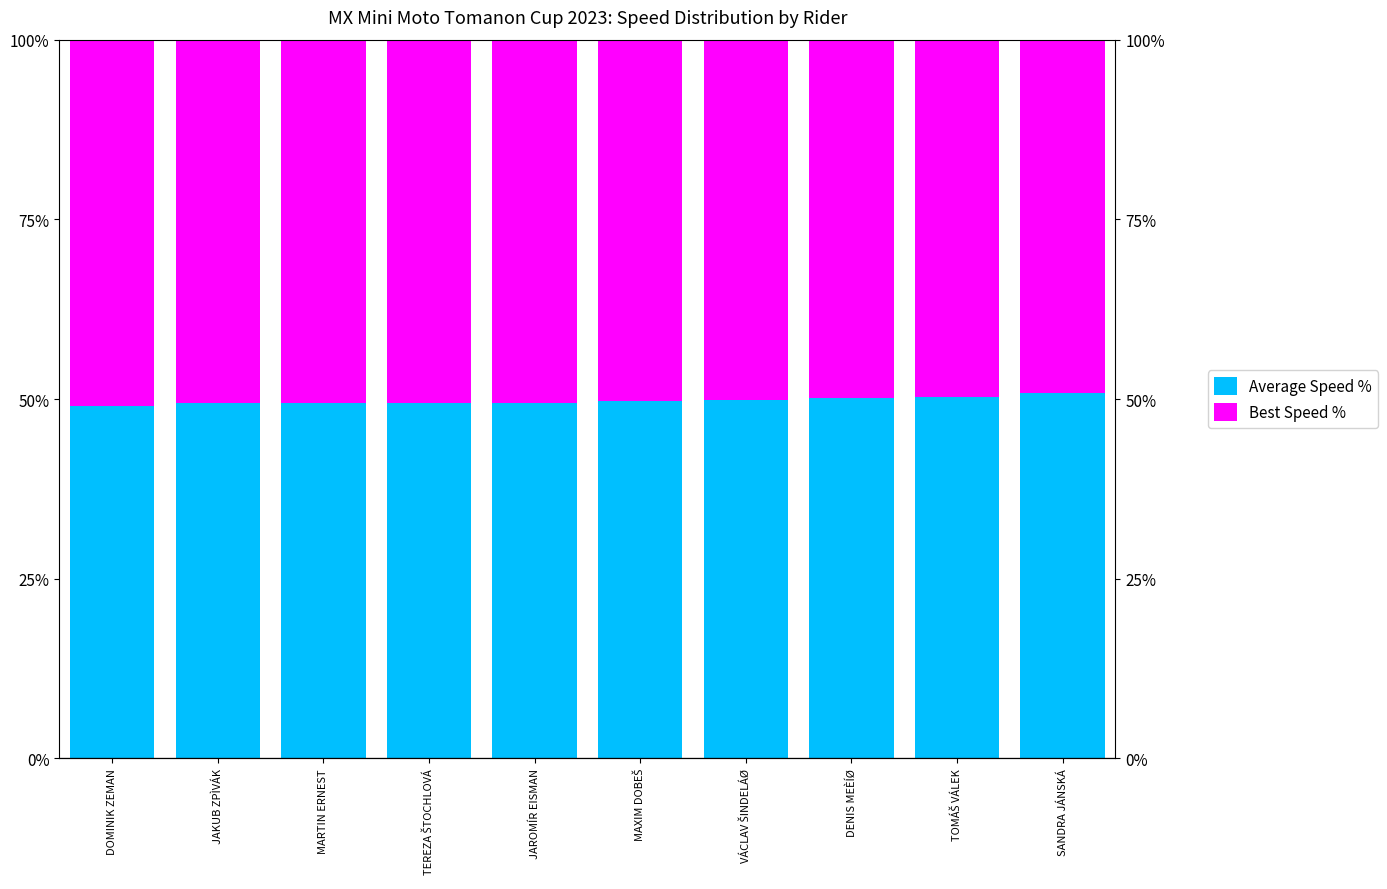

How many data points in Best Speed % are less than 50?

3